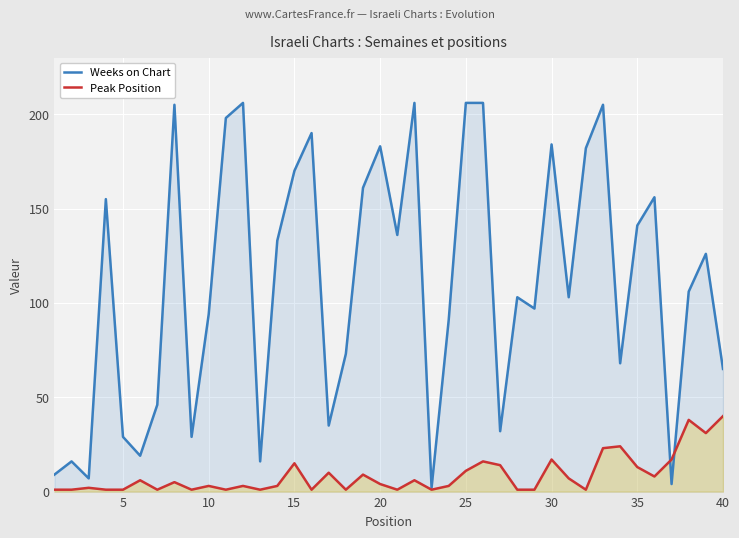

What is the minimum value shown in the chart?

1